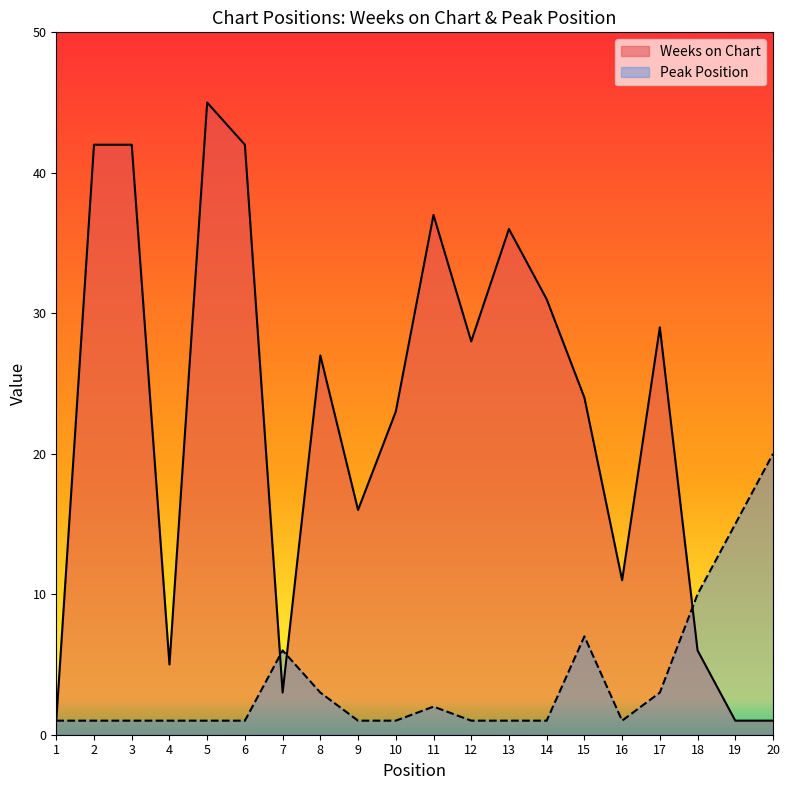

True or false: Peak Position has more than 2 interior local peaks.

True